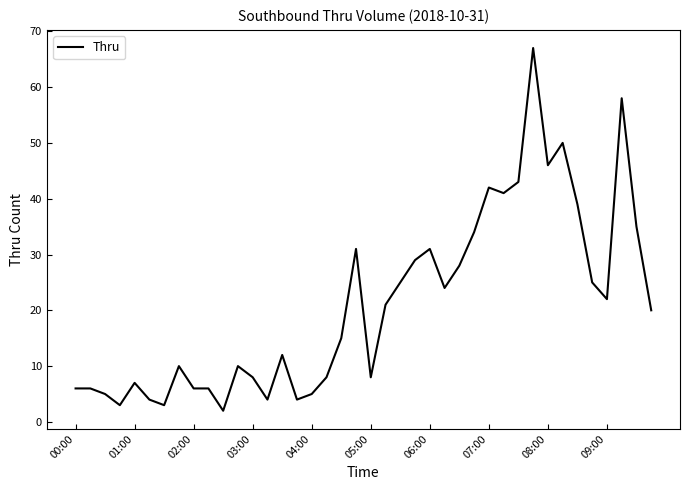

What is the maximum value shown in the chart?

67